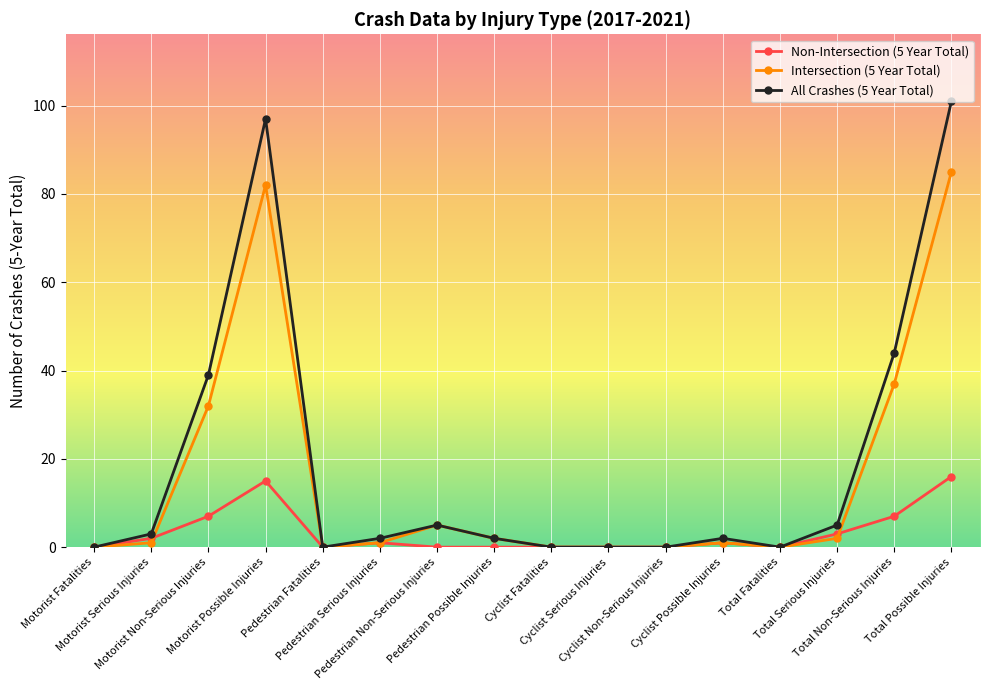

Reading left to right, list all the values displayed in this chart.

Non-Intersection (5 Year Total): Motorist Fatalities=0	Motorist Serious Injuries=2	Motorist Non-Serious Injuries=7	Motorist Possible Injuries=15	Pedestrian Fatalities=0	Pedestrian Serious Injuries=1	Pedestrian Non-Serious Injuries=0	Pedestrian Possible Injuries=0	Cyclist Fatalities=0	Cyclist Serious Injuries=0	Cyclist Non-Serious Injuries=0	Cyclist Possible Injuries=1	Total Fatalities=0	Total Serious Injuries=3	Total Non-Serious Injuries=7	Total Possible Injuries=16
Intersection (5 Year Total): Motorist Fatalities=0	Motorist Serious Injuries=1	Motorist Non-Serious Injuries=32	Motorist Possible Injuries=82	Pedestrian Fatalities=0	Pedestrian Serious Injuries=1	Pedestrian Non-Serious Injuries=5	Pedestrian Possible Injuries=2	Cyclist Fatalities=0	Cyclist Serious Injuries=0	Cyclist Non-Serious Injuries=0	Cyclist Possible Injuries=1	Total Fatalities=0	Total Serious Injuries=2	Total Non-Serious Injuries=37	Total Possible Injuries=85
All Crashes (5 Year Total): Motorist Fatalities=0	Motorist Serious Injuries=3	Motorist Non-Serious Injuries=39	Motorist Possible Injuries=97	Pedestrian Fatalities=0	Pedestrian Serious Injuries=2	Pedestrian Non-Serious Injuries=5	Pedestrian Possible Injuries=2	Cyclist Fatalities=0	Cyclist Serious Injuries=0	Cyclist Non-Serious Injuries=0	Cyclist Possible Injuries=2	Total Fatalities=0	Total Serious Injuries=5	Total Non-Serious Injuries=44	Total Possible Injuries=101